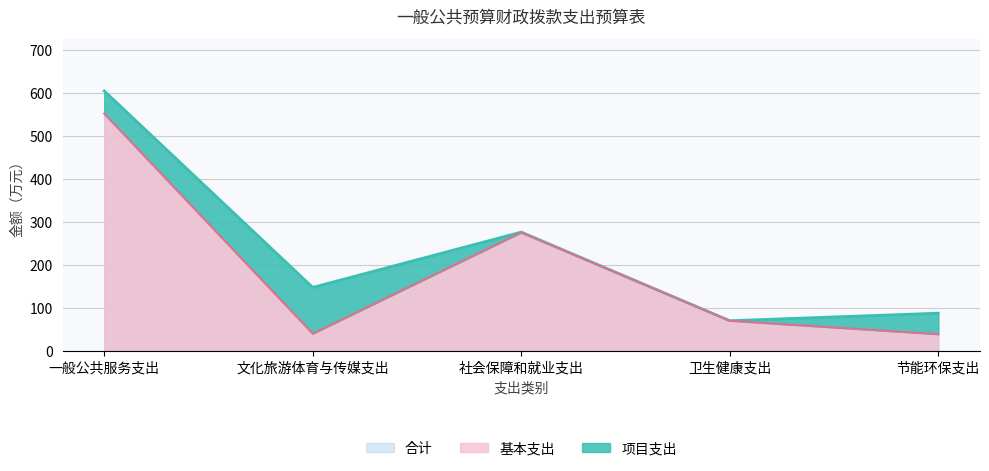

What is the average value?

195.1